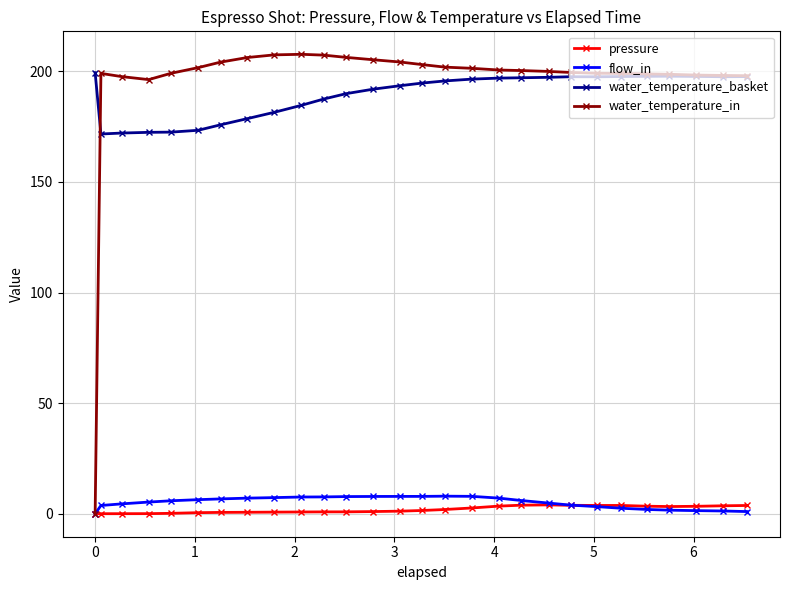

True or false: water_temperature_basket and pressure cross at least once.

False